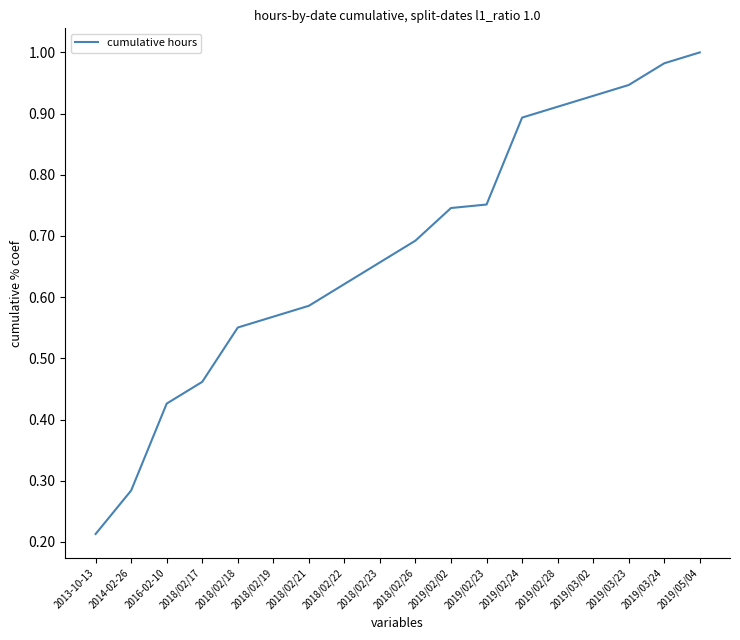

Count the number of categories in the chart.

18